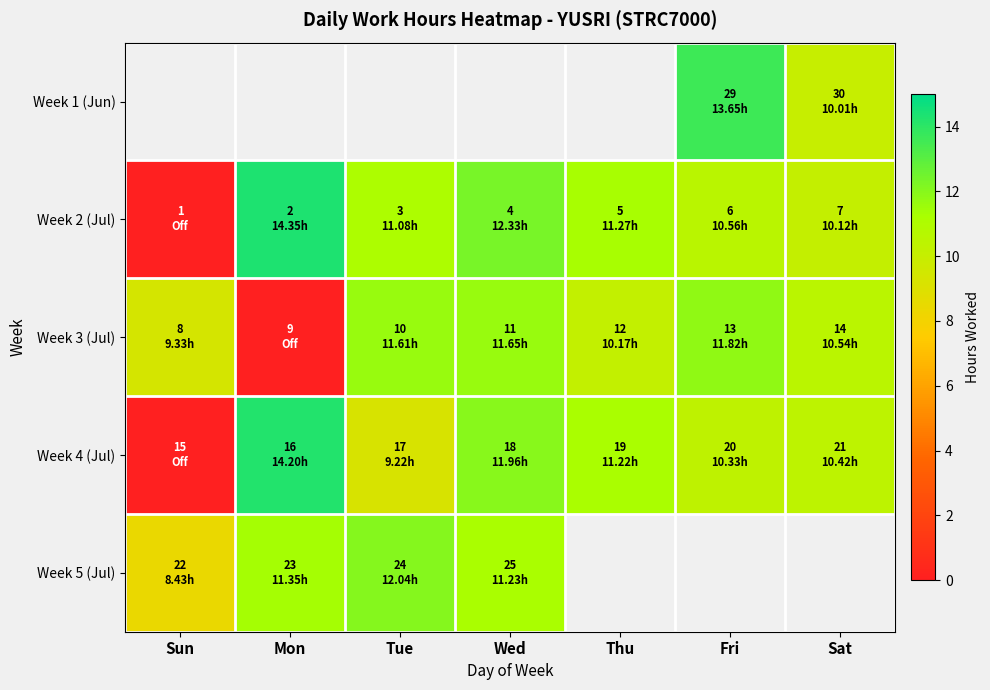

What is the spread (max minus min) of values at Sat?

0.5